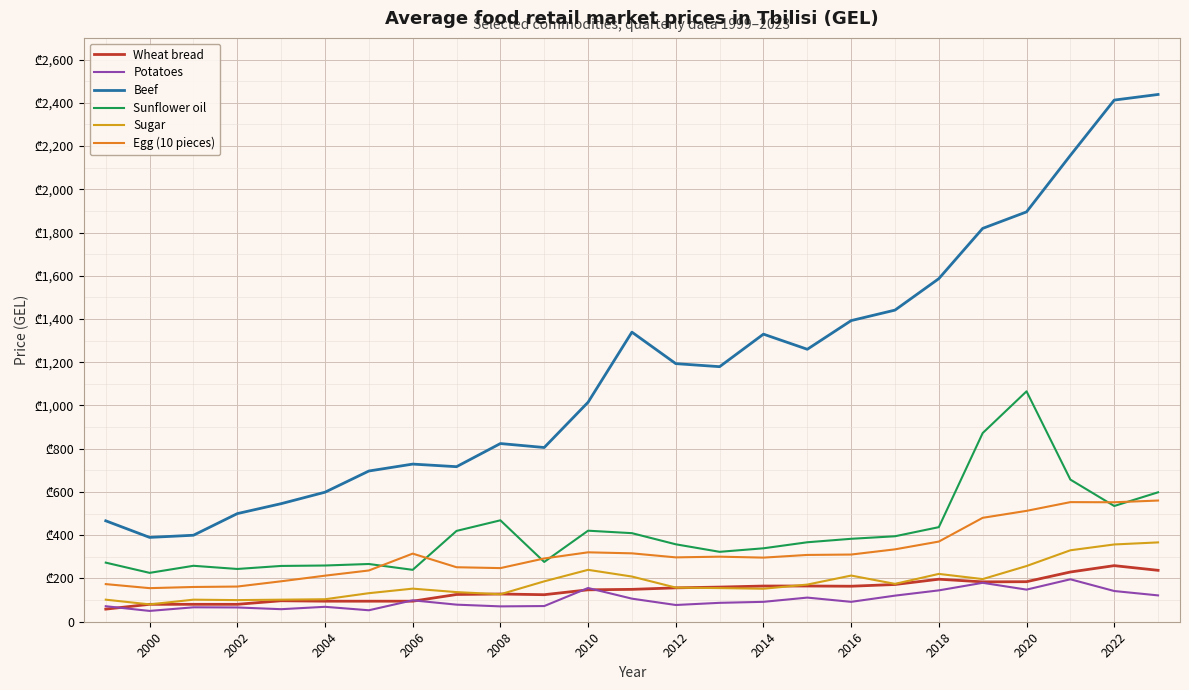

How many interior local valleys does the Beef series have?

5